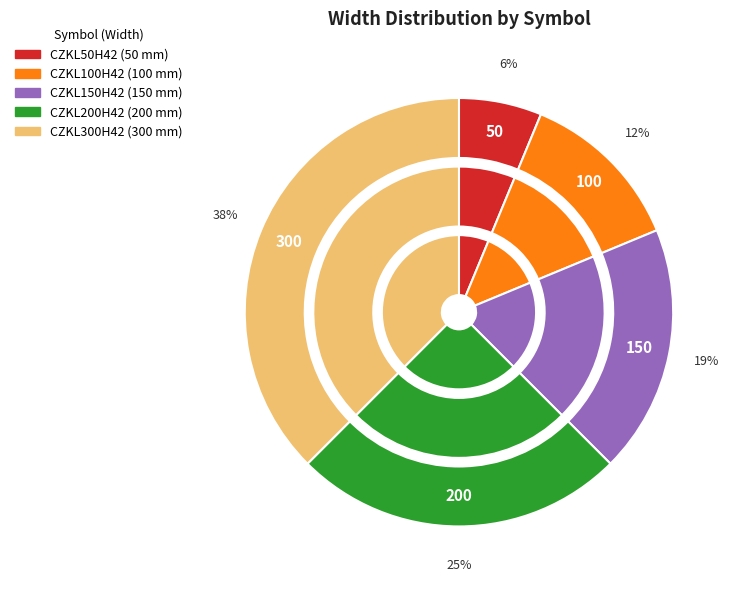

What is the change in value from CZKL150H42 to CZKL200H42?

+50